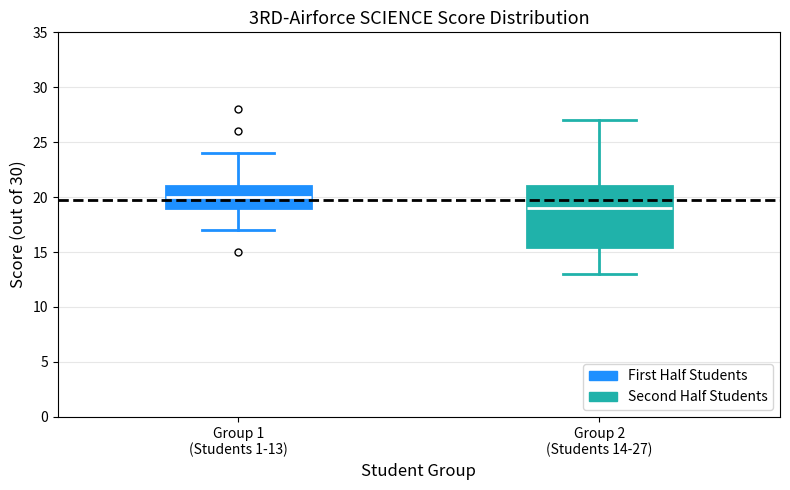

Reading left to right, transcribe this box plot: for each box, give where its median line is, the range the box spans, and where its two whiskers end, as read against the y-axis. The values are not printed on the chart, so give them approximately, as read against the axis.

Group 1 (Students 1-13): median 20.0, box 19.0 to 21.0, whiskers 17.0 to 24.0
Group 2 (Students 14-27): median 19.0, box 15.5 to 21.0, whiskers 13.0 to 27.0